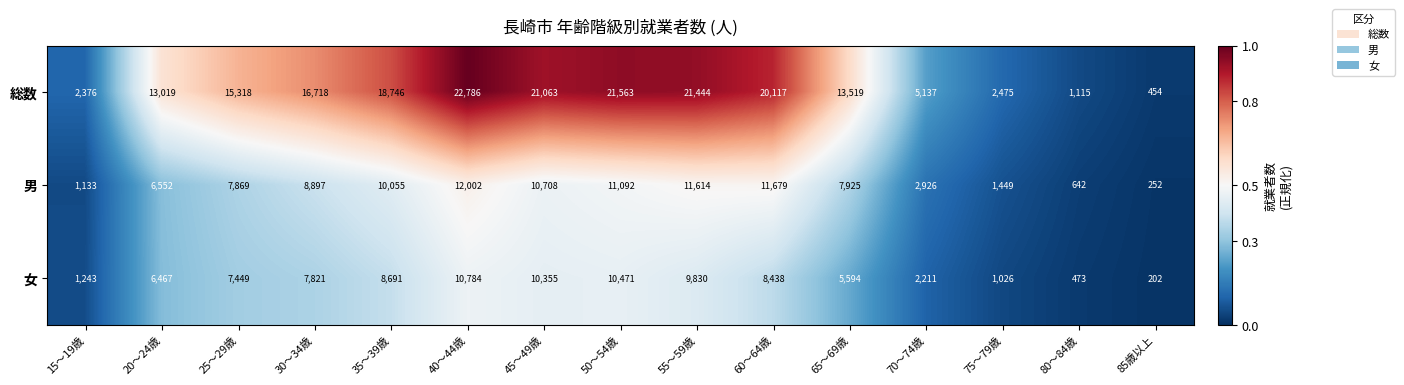

What is the average value of the 総数 series?

13057